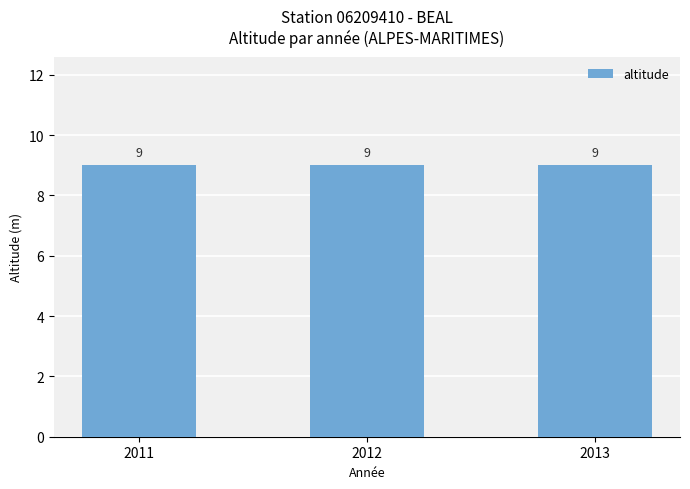

Which series changed the most between 2011 and 2013?

altitude